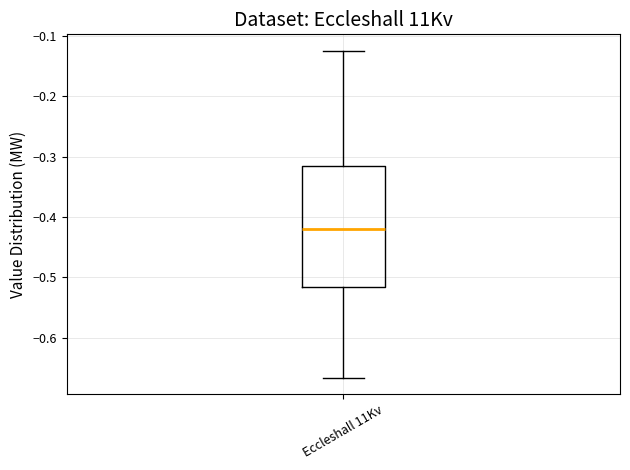

Read this box plot against the y-axis: the position of the median line, the range covered by the box, and the ends of both whiskers. The values are not printed on the chart, so give them approximately, as read against the axis.

median -0.42, box -0.52 to -0.32, whiskers -0.67 to -0.12